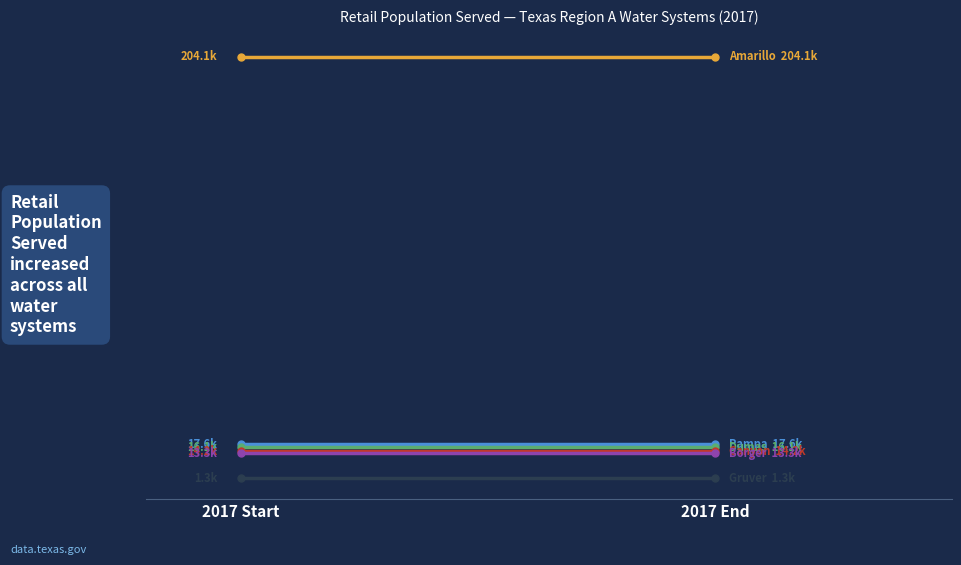

At which label is City of Pampa closest to 17565?

2017 Start